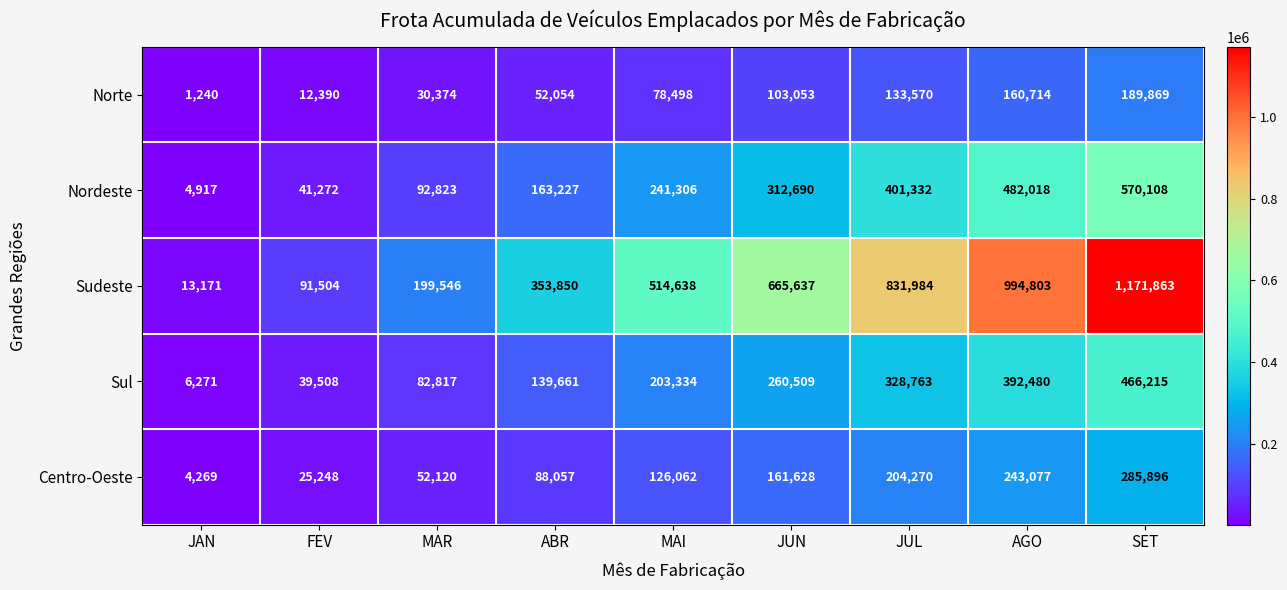

Where is Sul nearest to the value 236243?

JUN